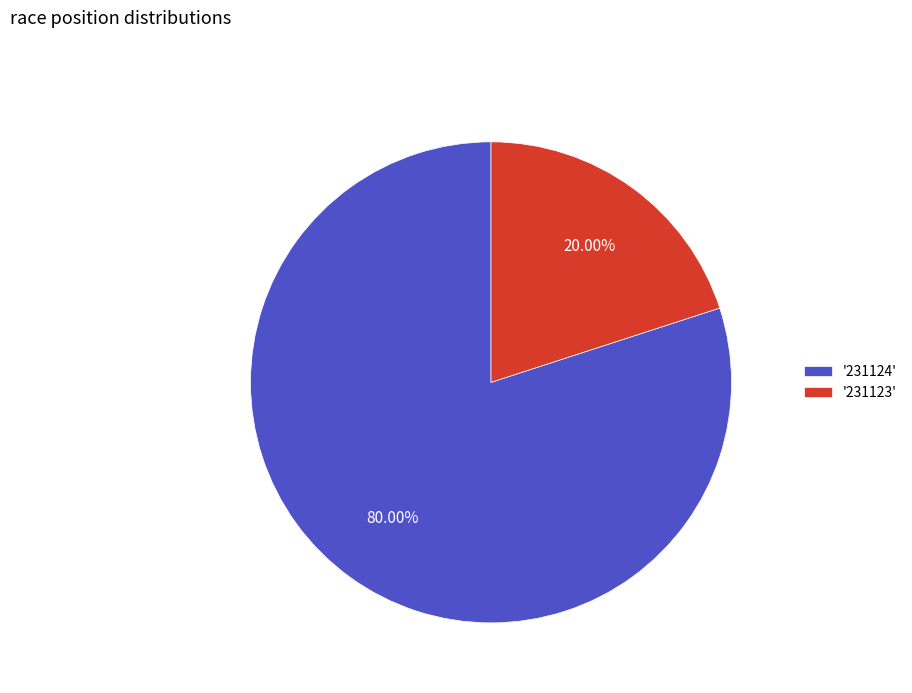

Is '231124' the majority of the pie?

Yes